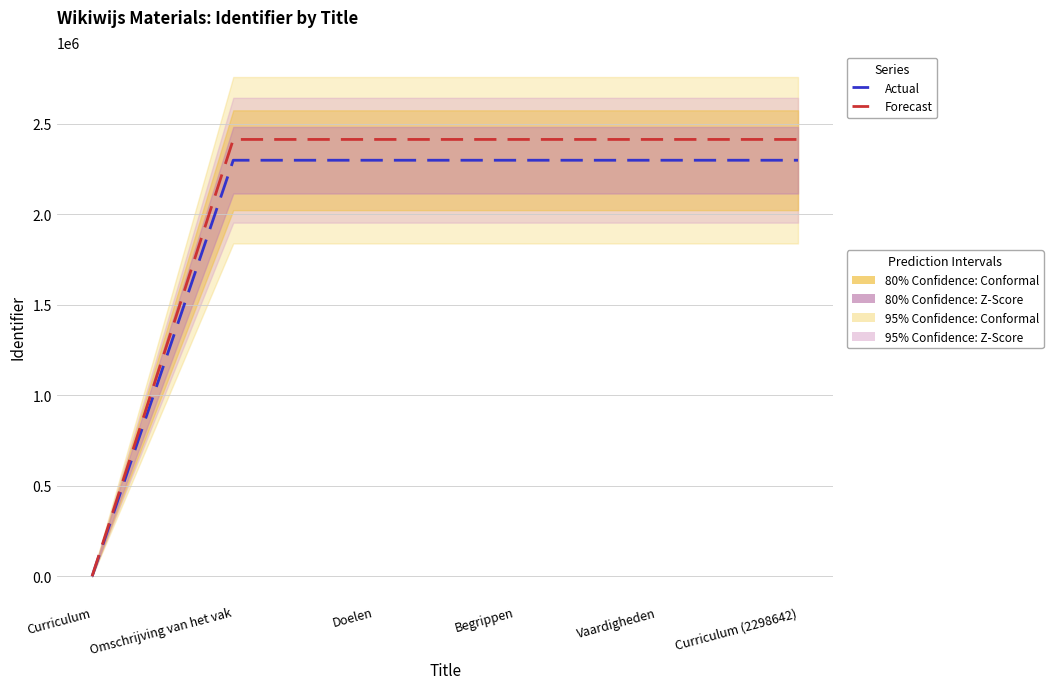

What value does the Actual series have at Begrippen?

2298626.0